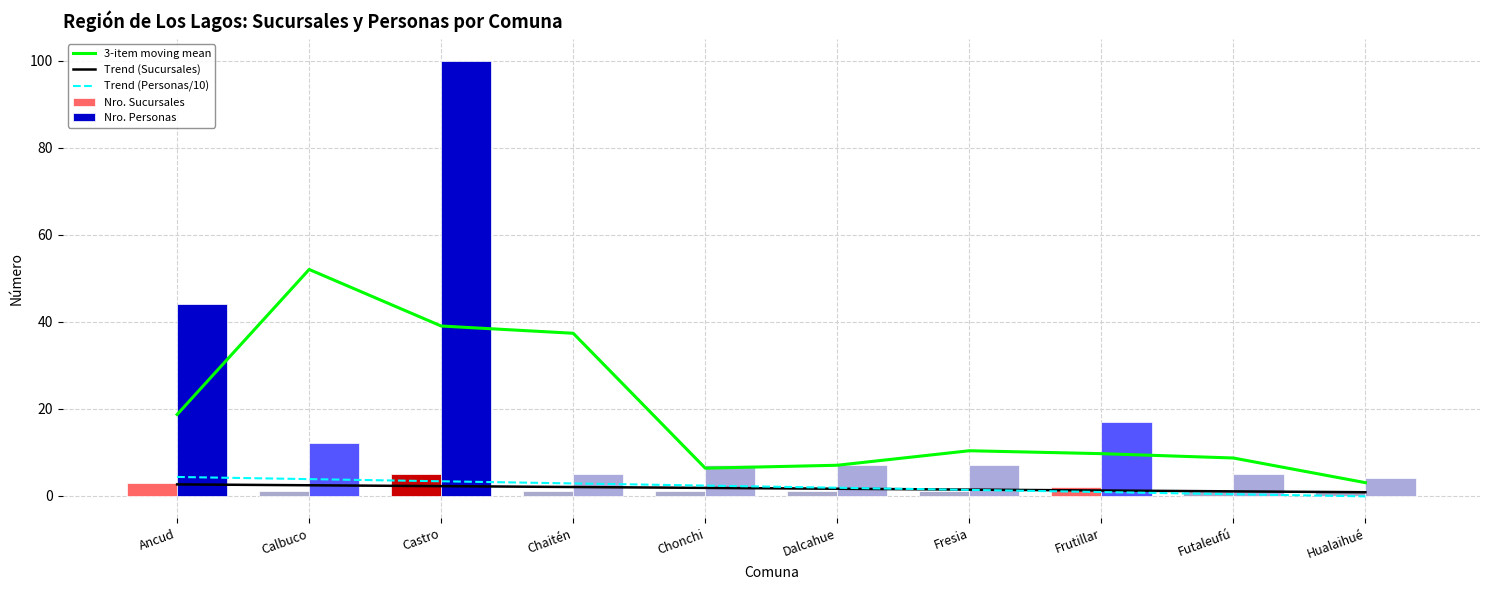

What is the value of the Nro. Sucursales bar at the 8th from the left?

2